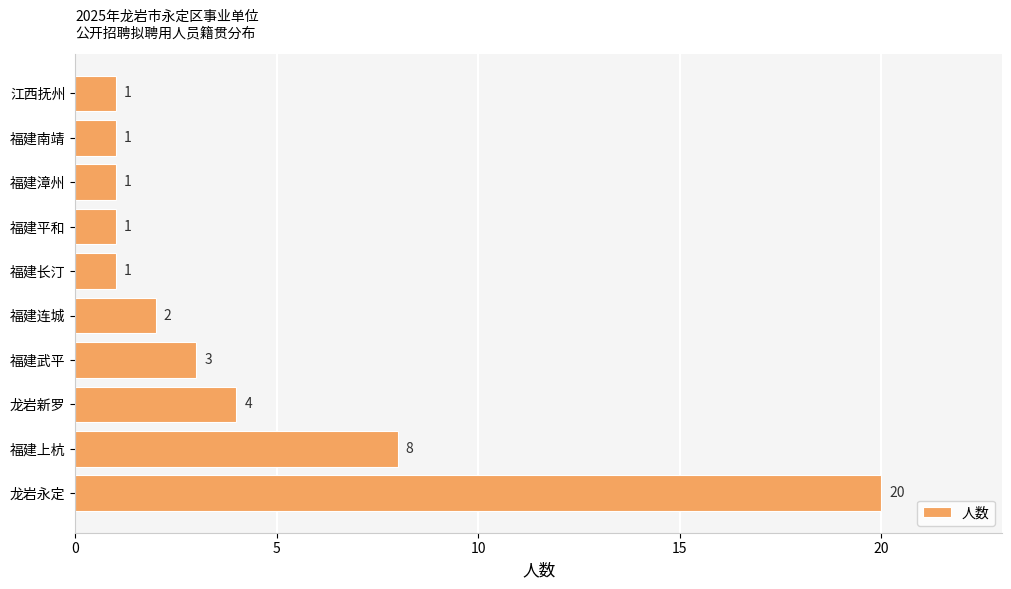

The value at 福建上杭 is 11. True or false?

False